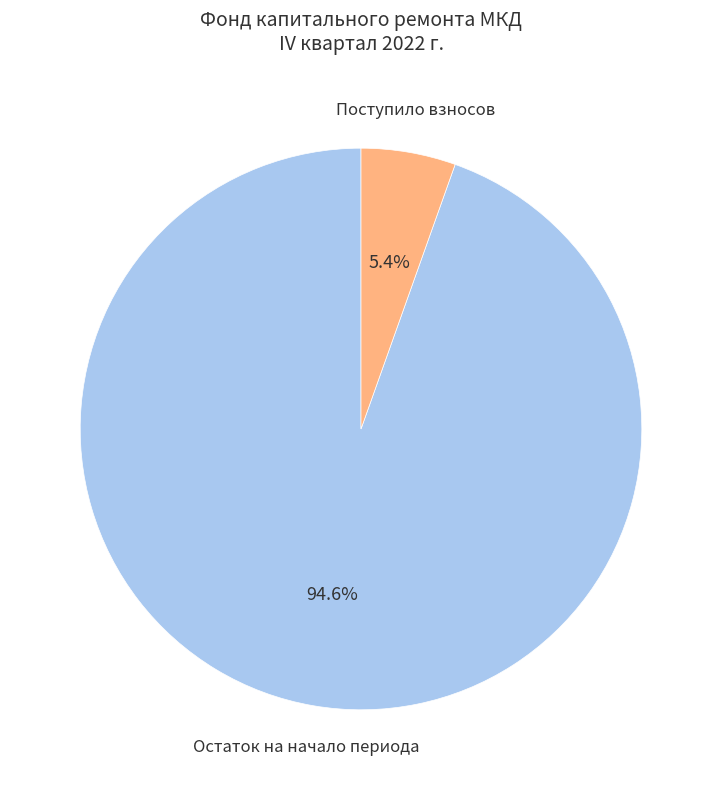

Is there a majority slice in this chart?

Yes